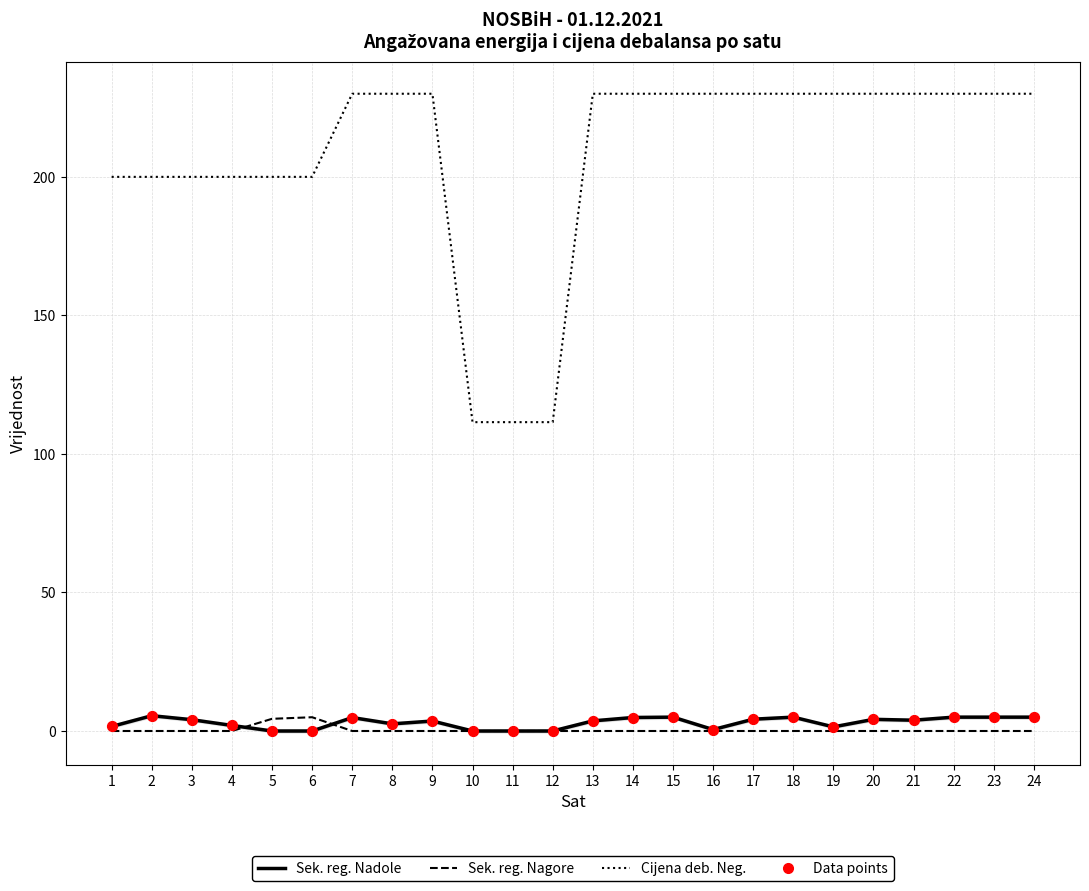

Which series has the largest total across all categories?

Cijena debalansa Negativan (KM/MWh)